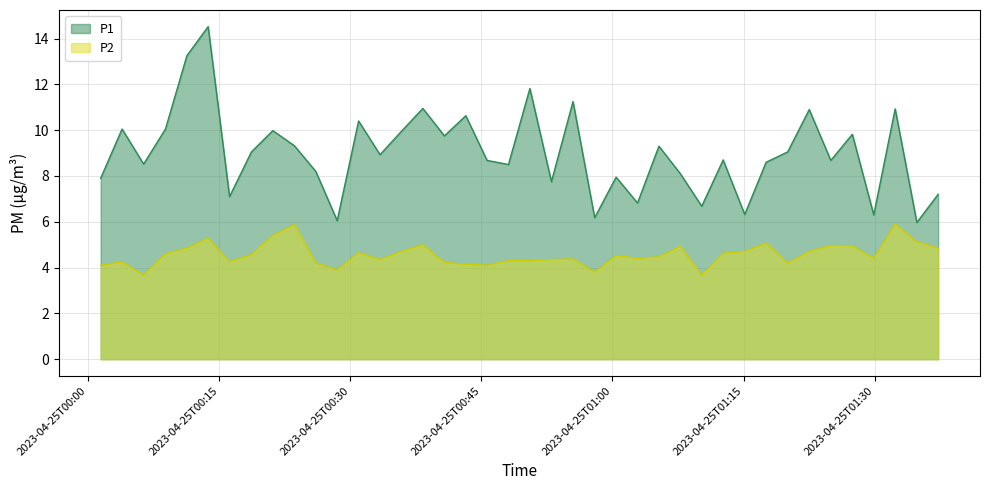

Count the number of data series in this chart.

2